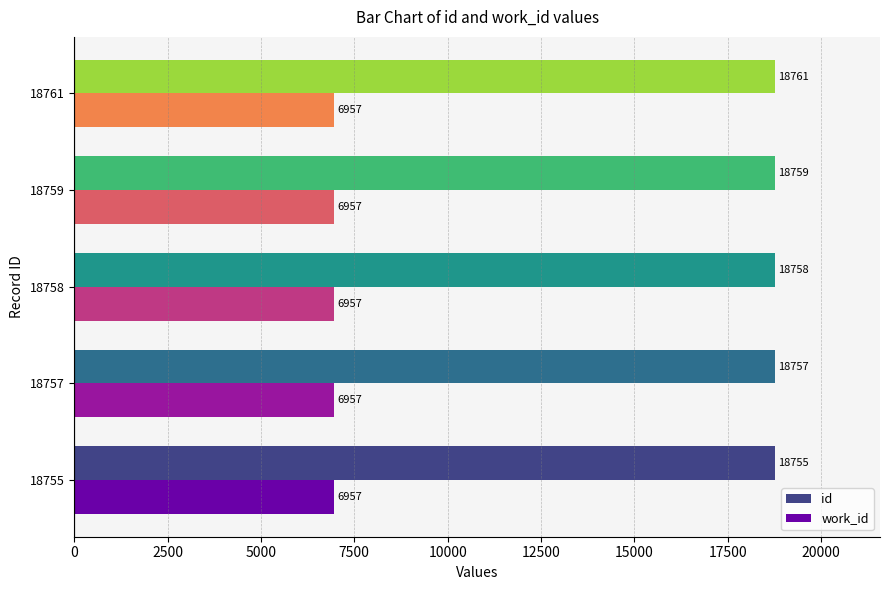

True or false: work_id has a value of 6957 at 18759.

True